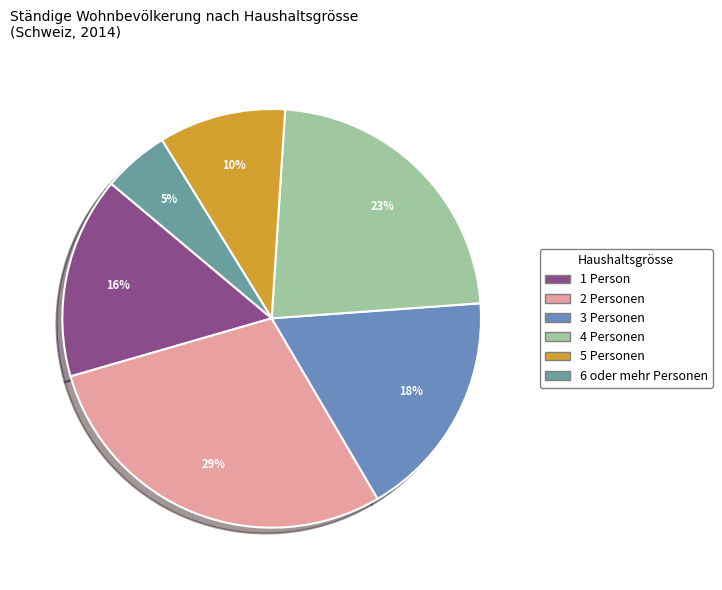

Which slice is the smallest?

6 oder mehr Personen